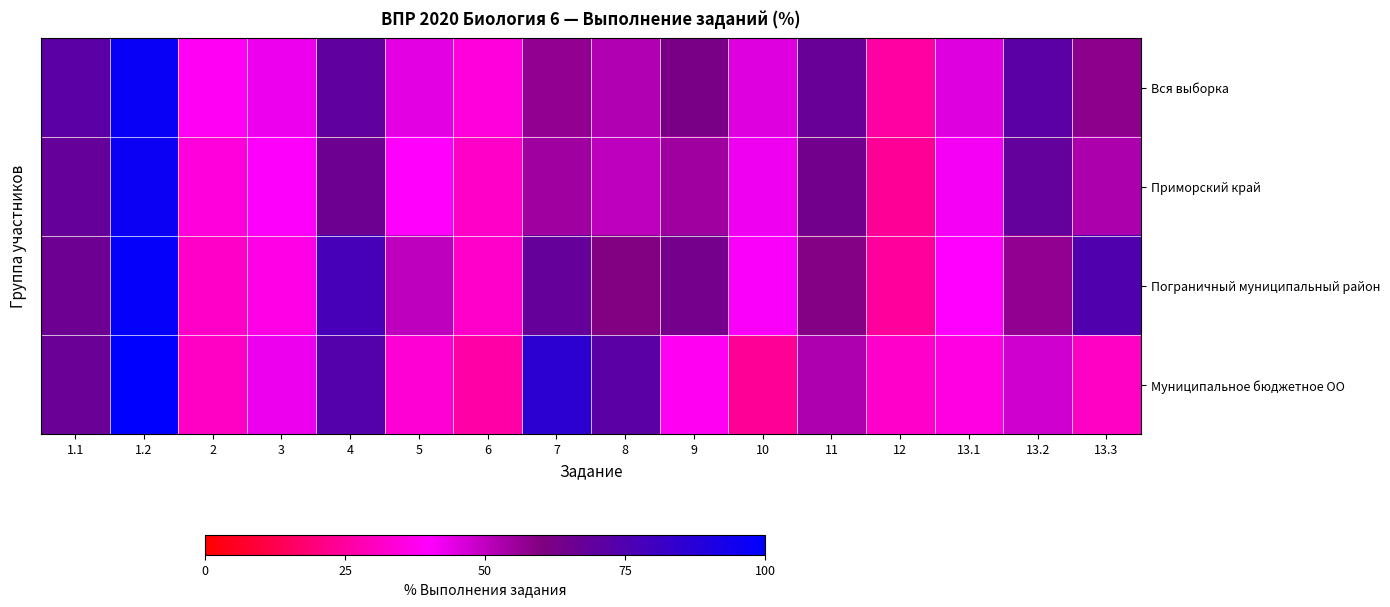

At which category is the sum across all series the highest?

1.2